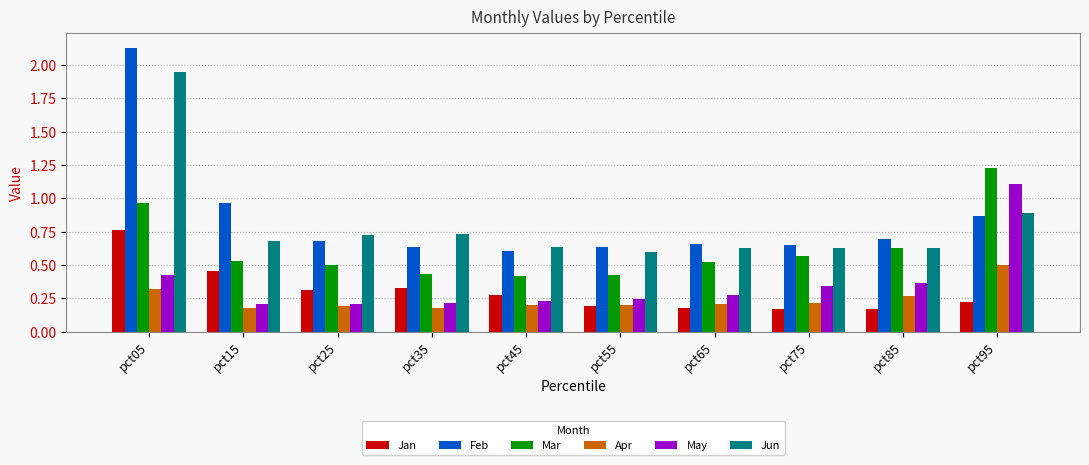

Is it true that Feb equals 0.6 at pct45?

True